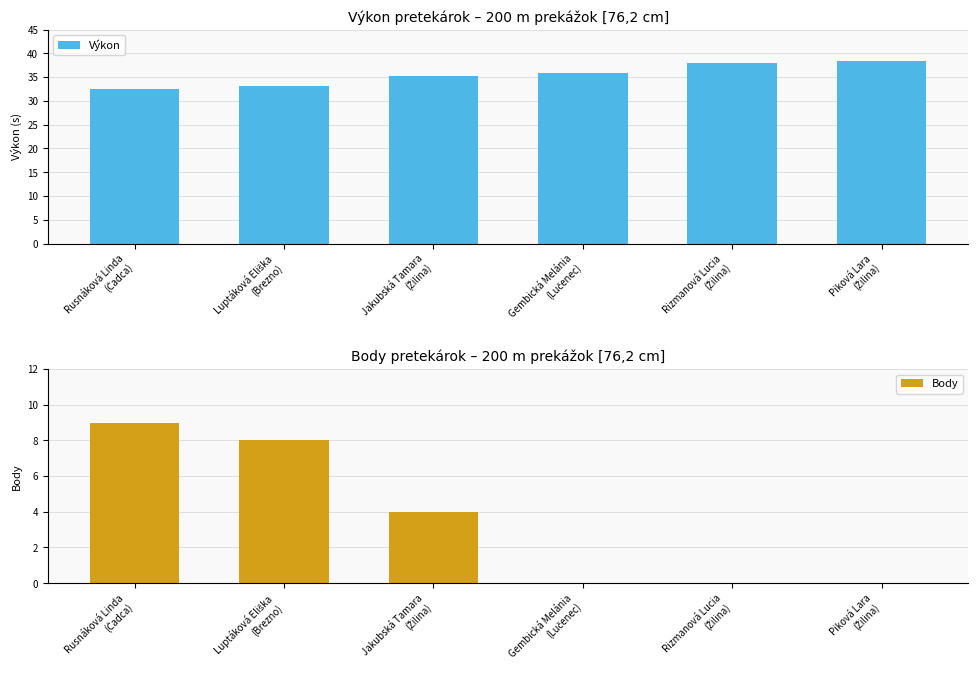

What are all the series names shown in the legend?

Výkon, Body